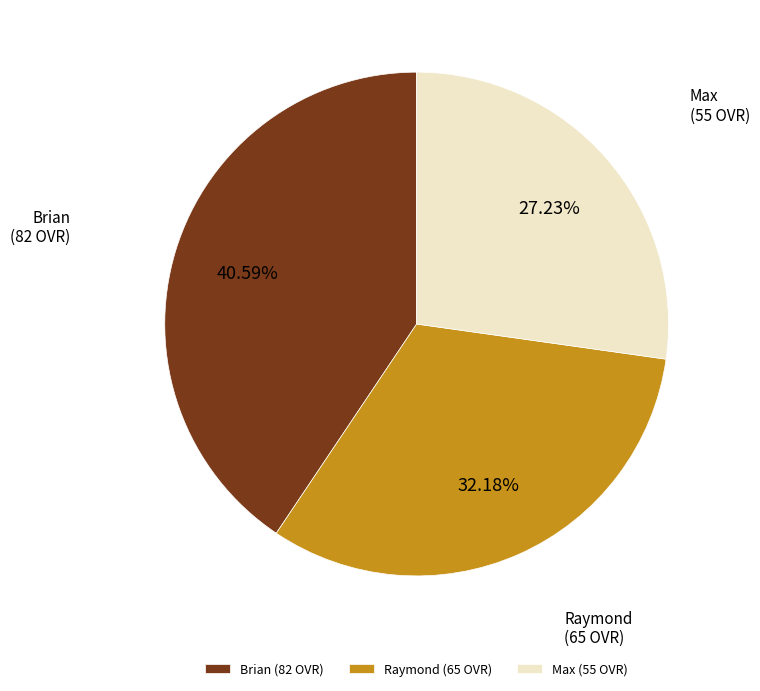

Approximately how many times larger is the value at Max compared to Raymond?

0.8